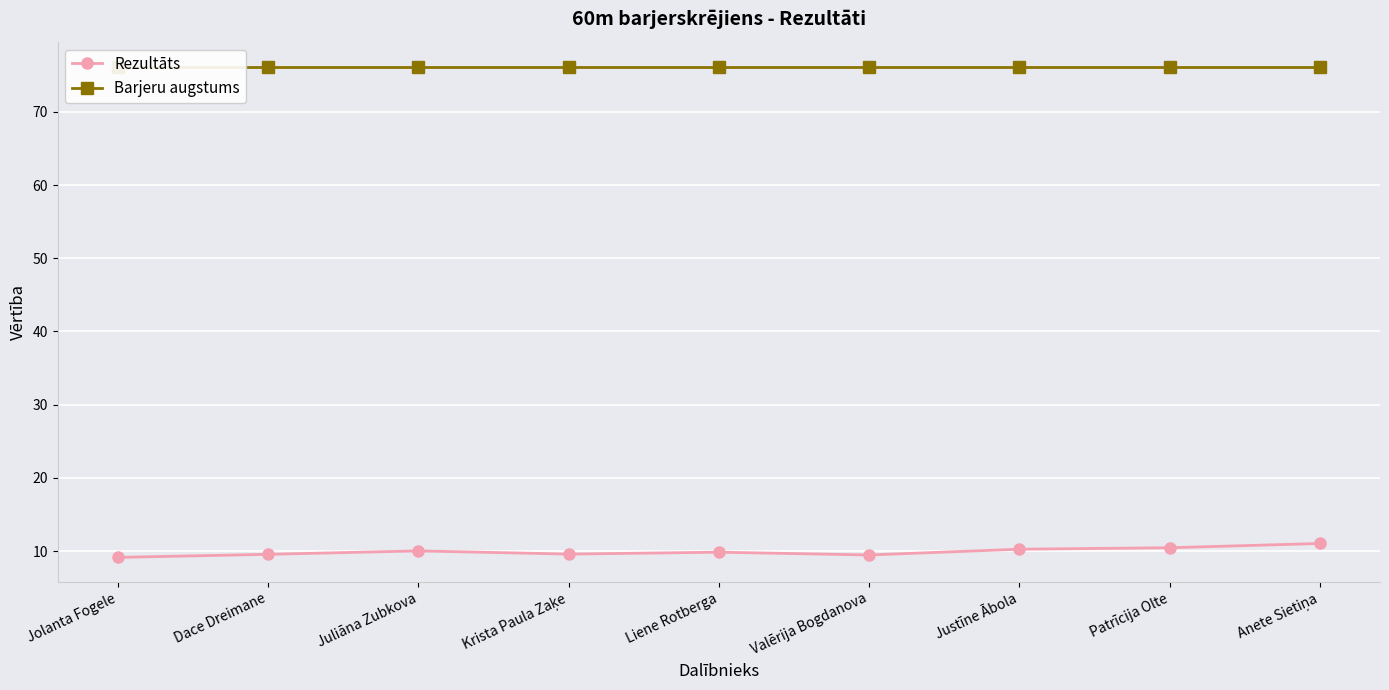

What is the sum of the Rezultāts values at Jolanta Fogele and Anete Sietiņa?

20.2